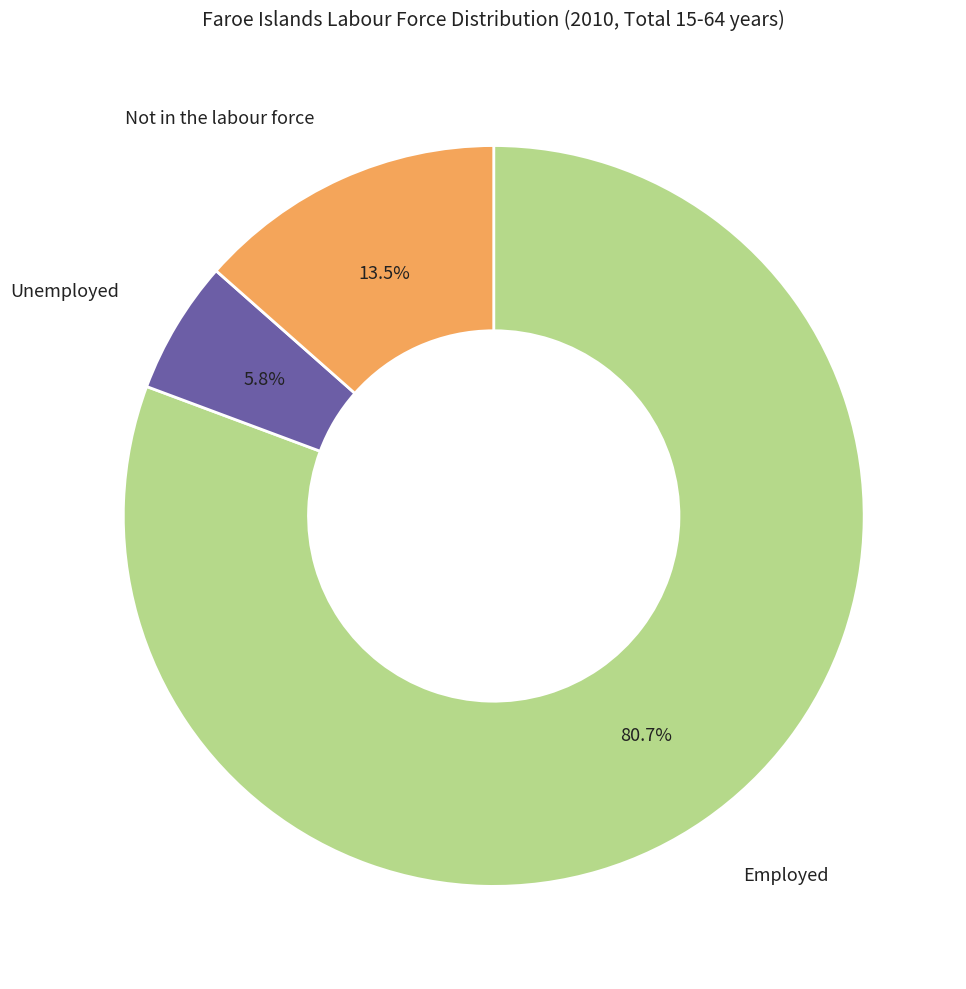

What is the smallest slice in the pie chart?

Unemployed